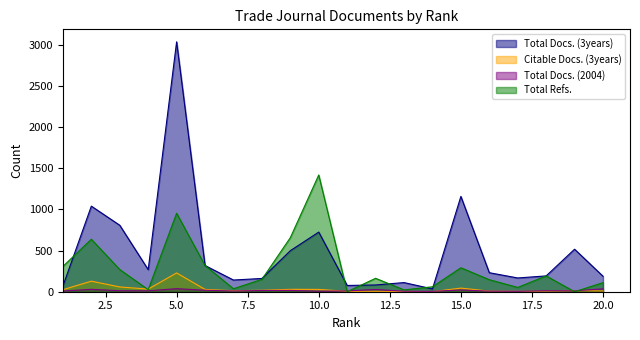

List the labels in order of Total Docs. (2004) value, largest first.

5, 20, 2, 12, 15, 6, 9, 8, 3, 18, 4, 19, 11, 7, 1, 16, 10, 13, 14, 17